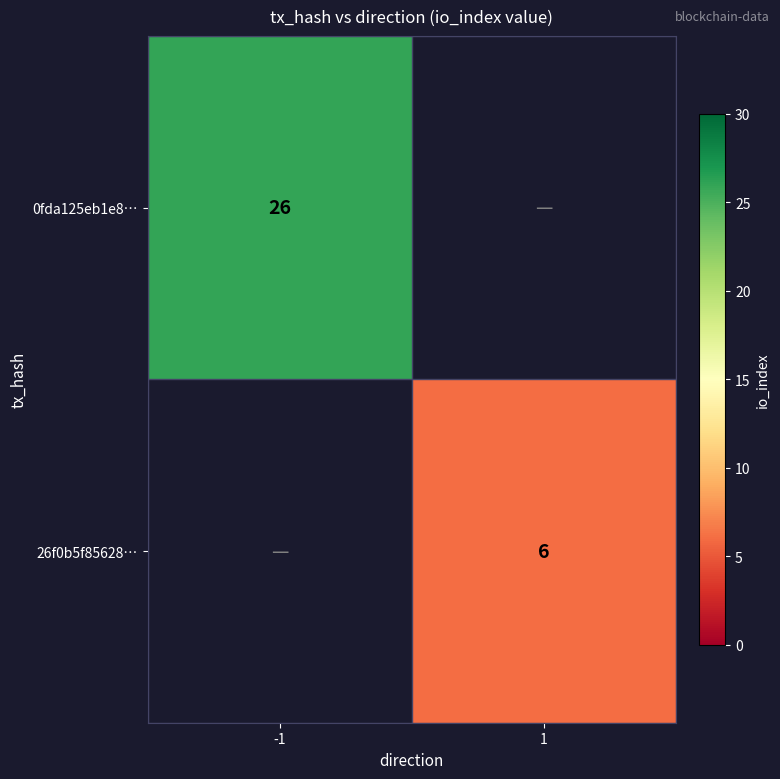

Count the number of data series in this chart.

2